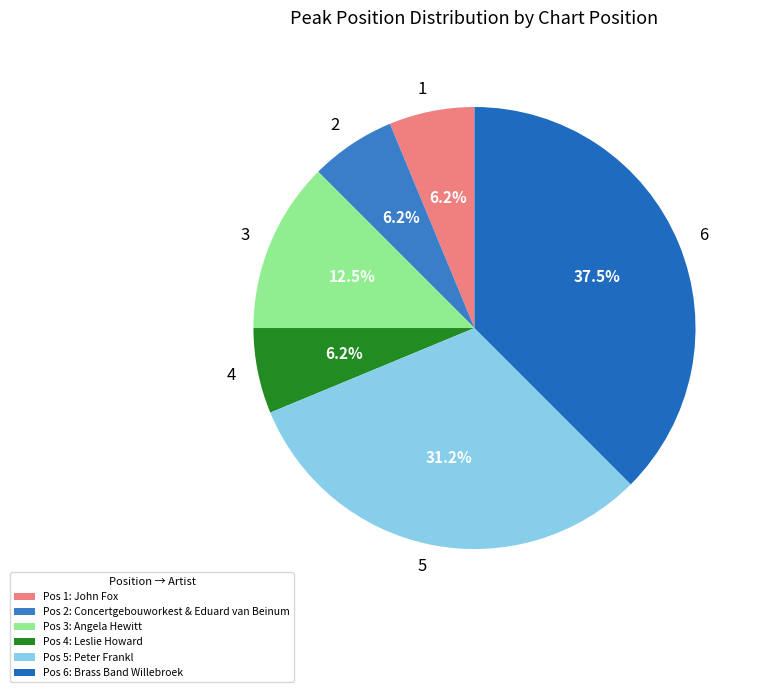

What is the ratio of the value at 6 to the value at 4?

6.0